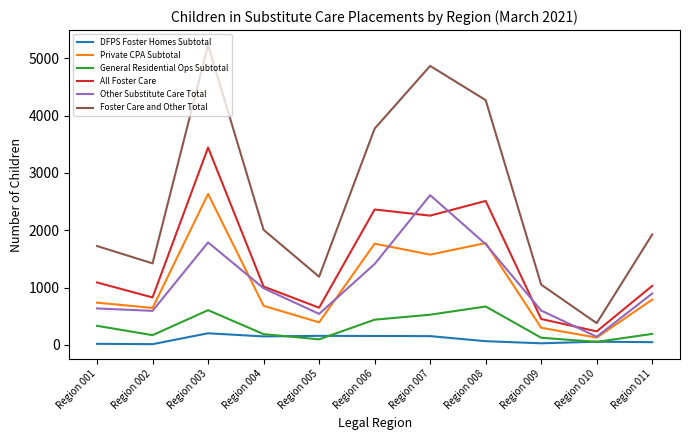

Between Region 003 and Region 007, which series saw the biggest shift?

All Foster Care